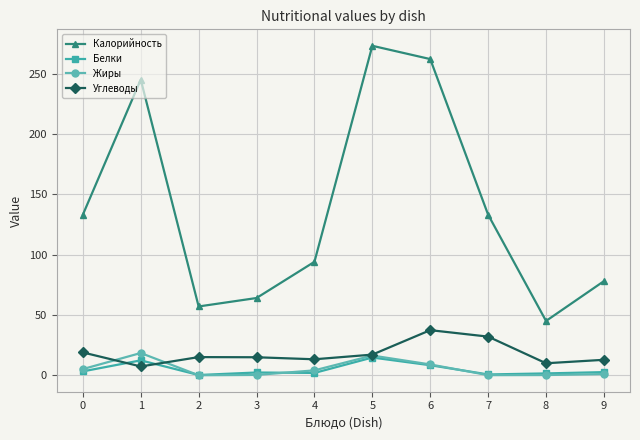

At how many categories does at least one series exceed 211?

3